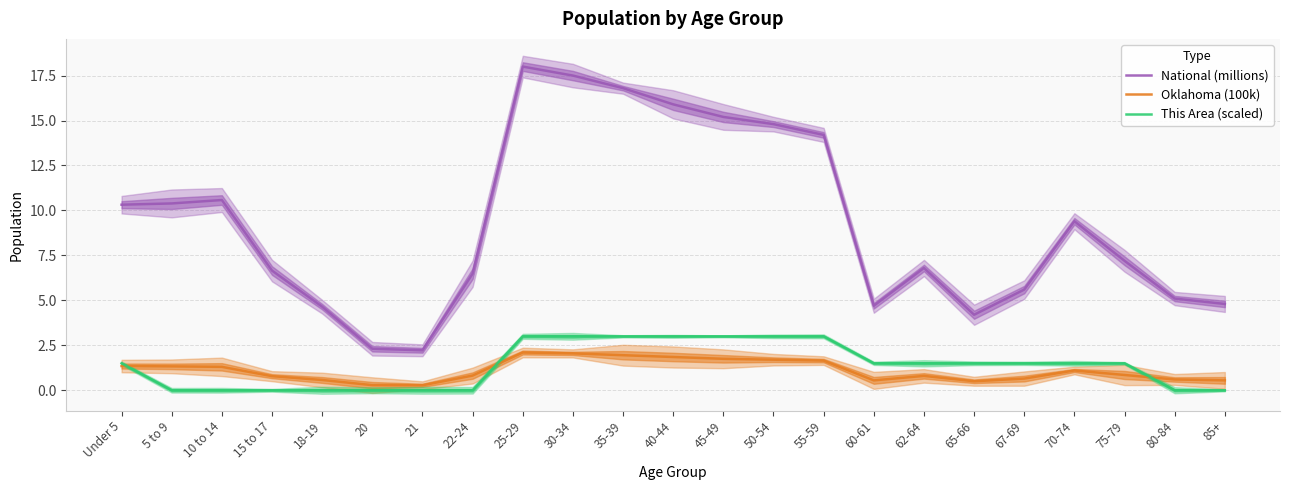

At which label does National (millions) first exceed 7?

Under 5